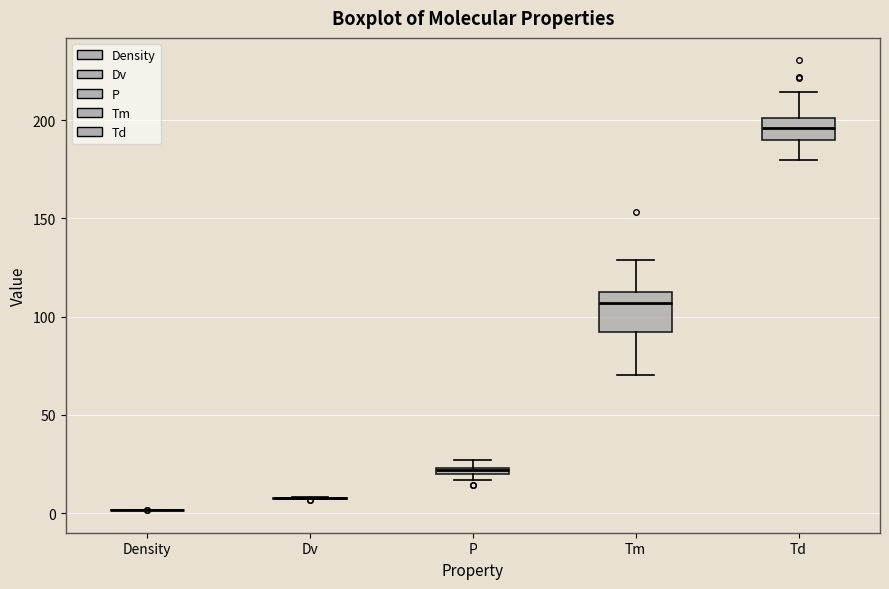

Comparing the boxes themselves (not the whiskers), which one is the tallest?

Tm